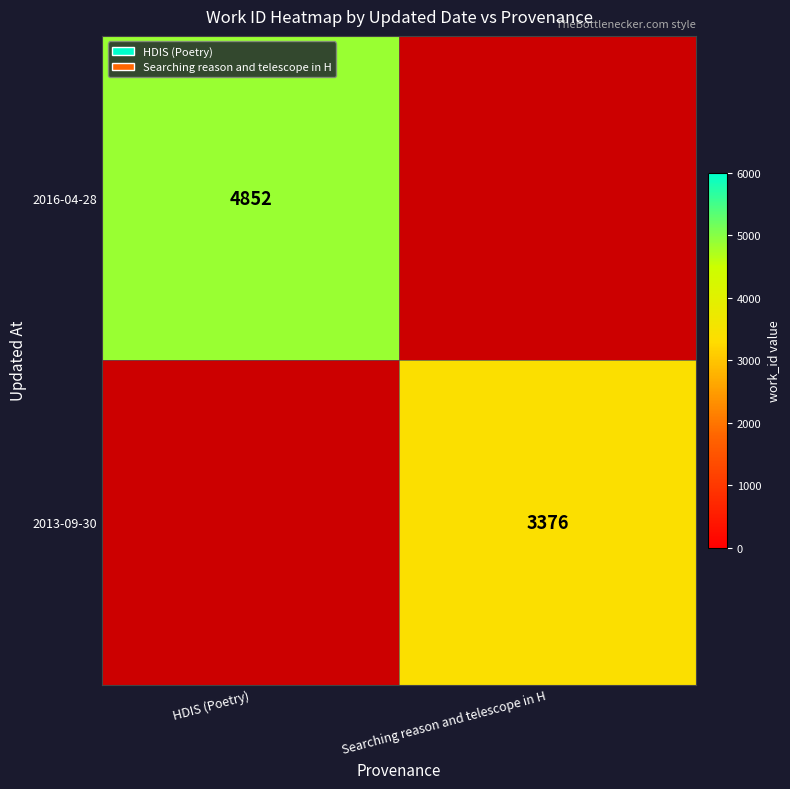

Is the value of 2013-09-30 at Searching reason and telescope in H greater than the value of 2016-04-28 at HDIS (Poetry)?

No